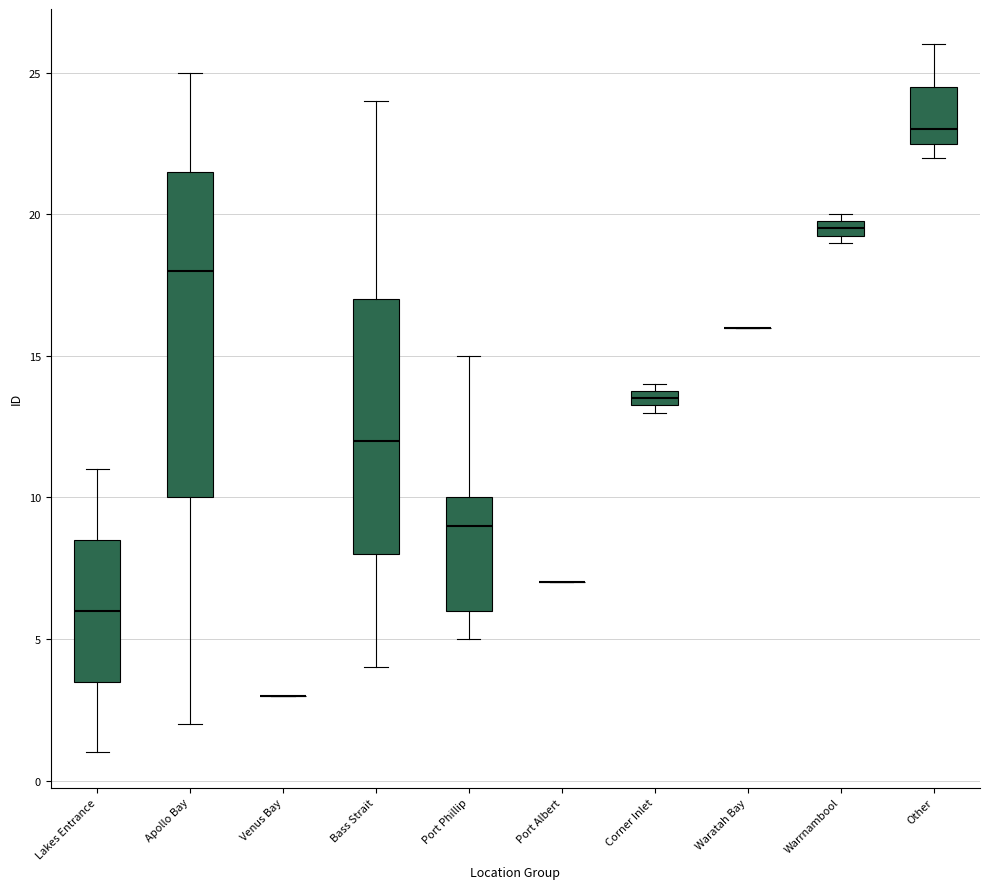

Comparing the boxes themselves (not the whiskers), which one is the tallest?

Apollo Bay